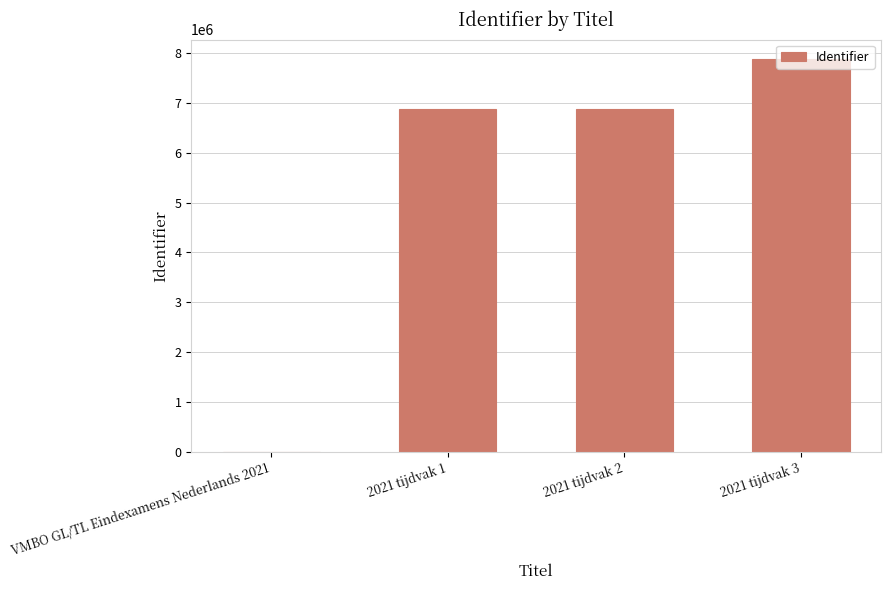

What is the change in value from VMBO GL/TL Eindexamens Nederlands 2021 to 2021 tijdvak 2?

+6878960